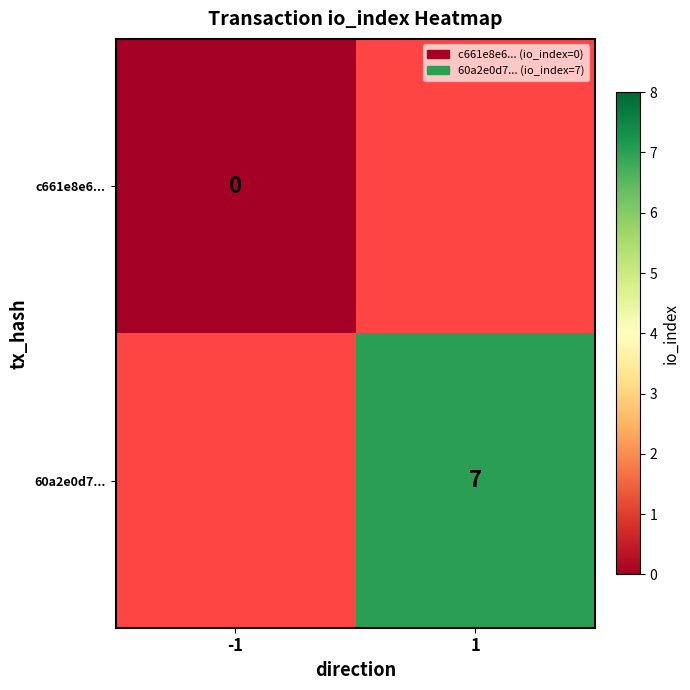

Which category has the highest value in the c661e8e6... series?

-1